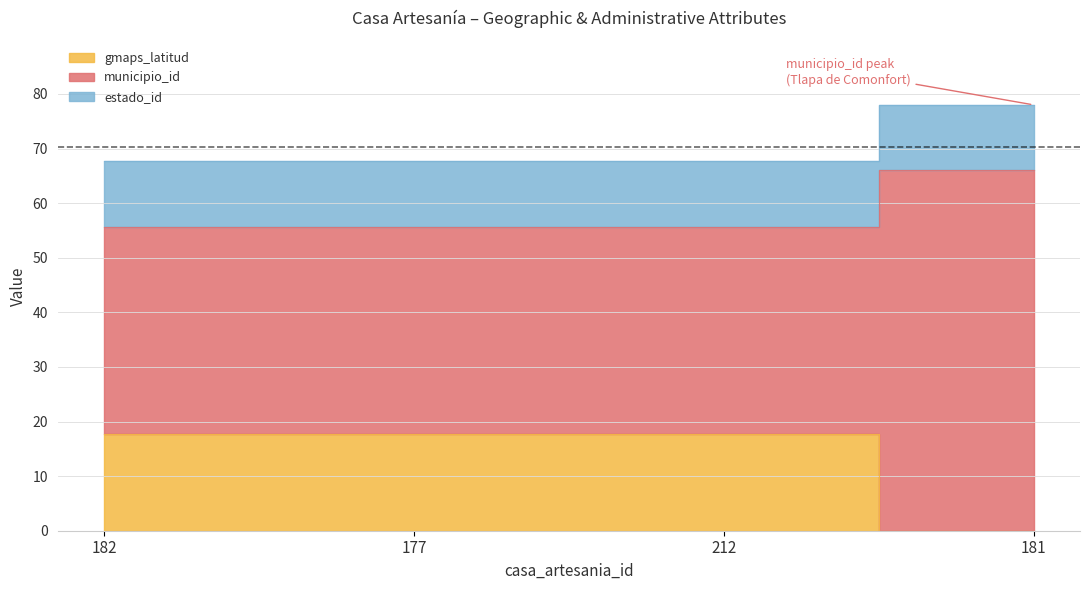

The gmaps_latitud series shows 17.6 at 212. True or false?

True